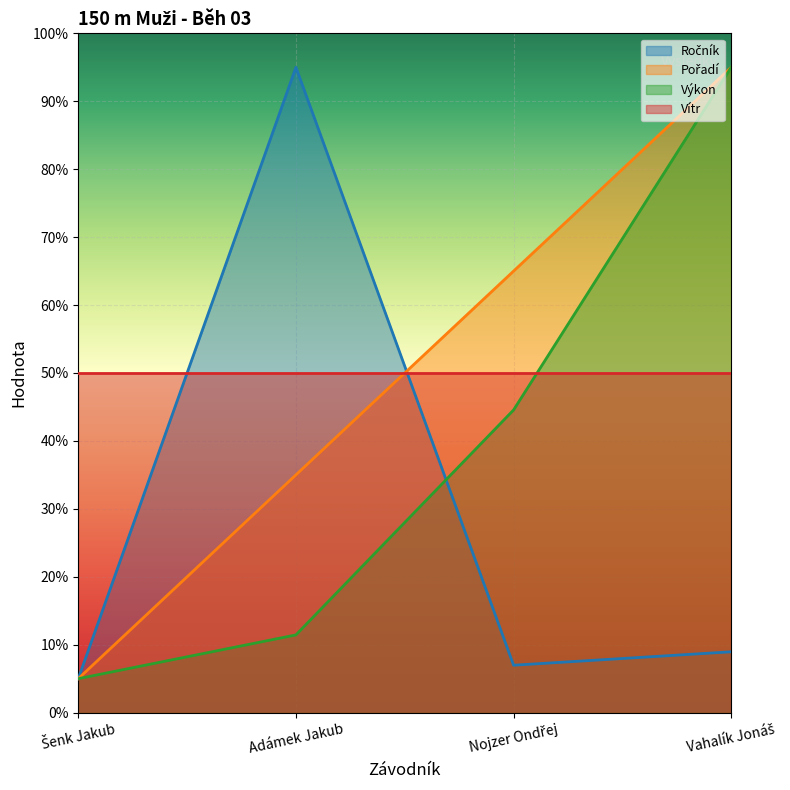

True or false: Výkon and Vítr cross at least once.

True